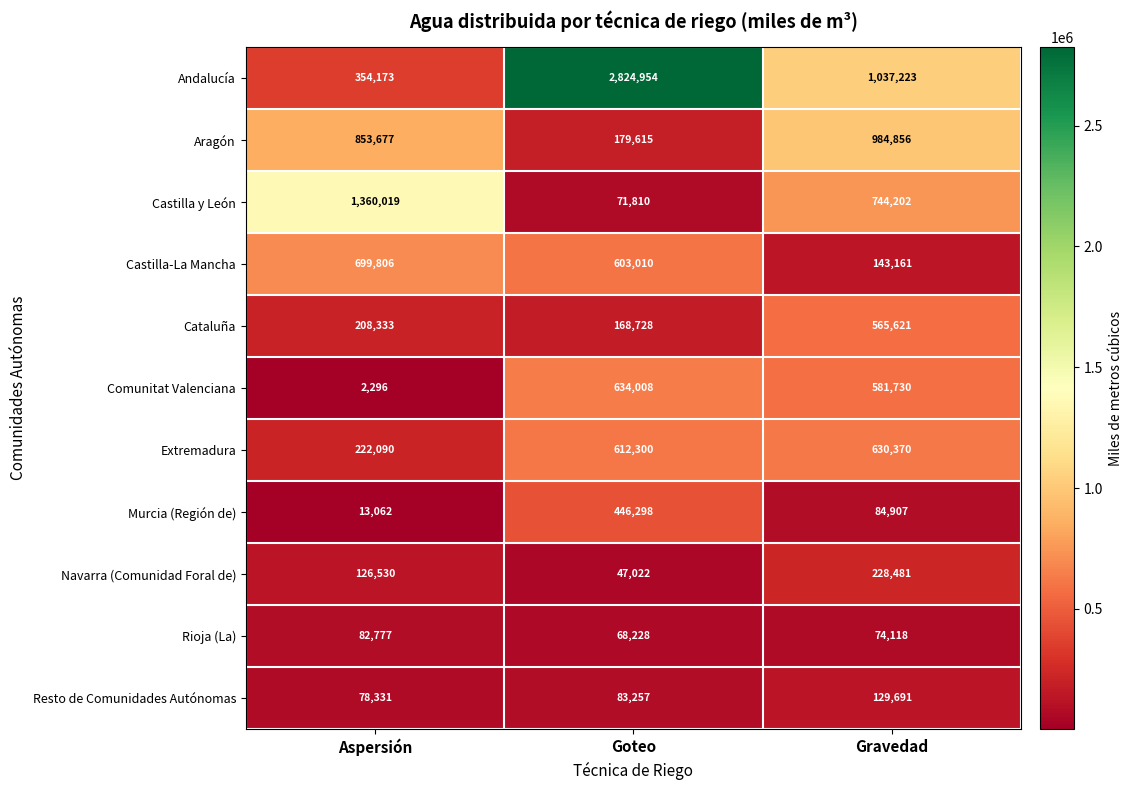

Which series has the widest spread of values?

Andalucía